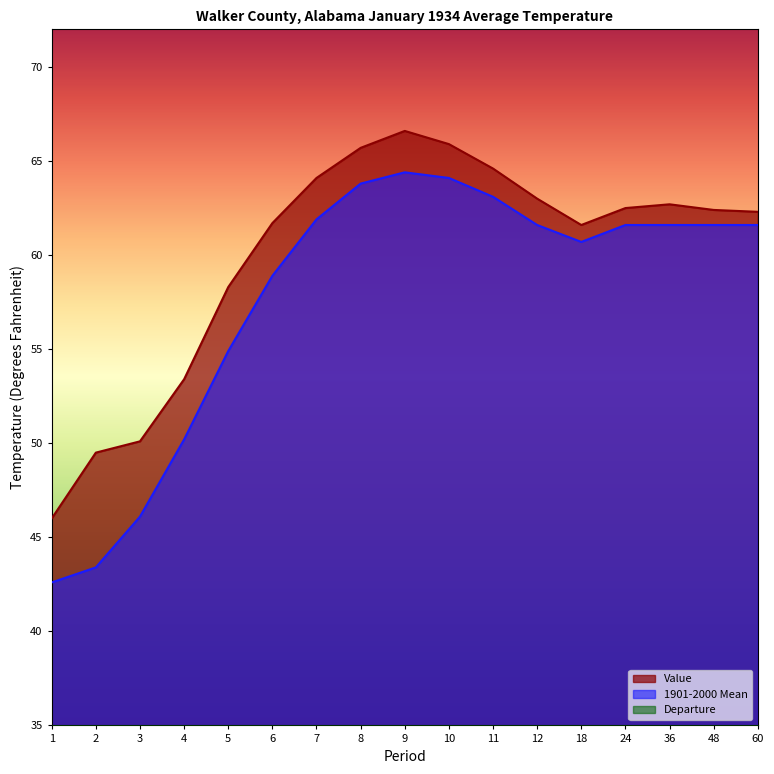

How many interior local valleys does the Departure series have?

2